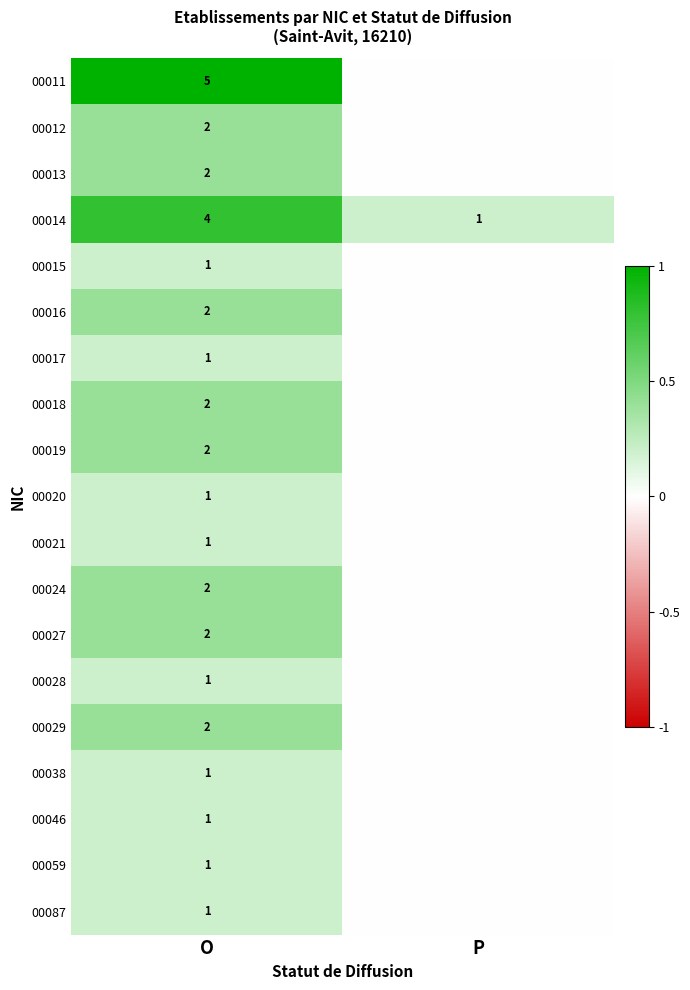

What is the difference between the highest and lowest values at O?

4